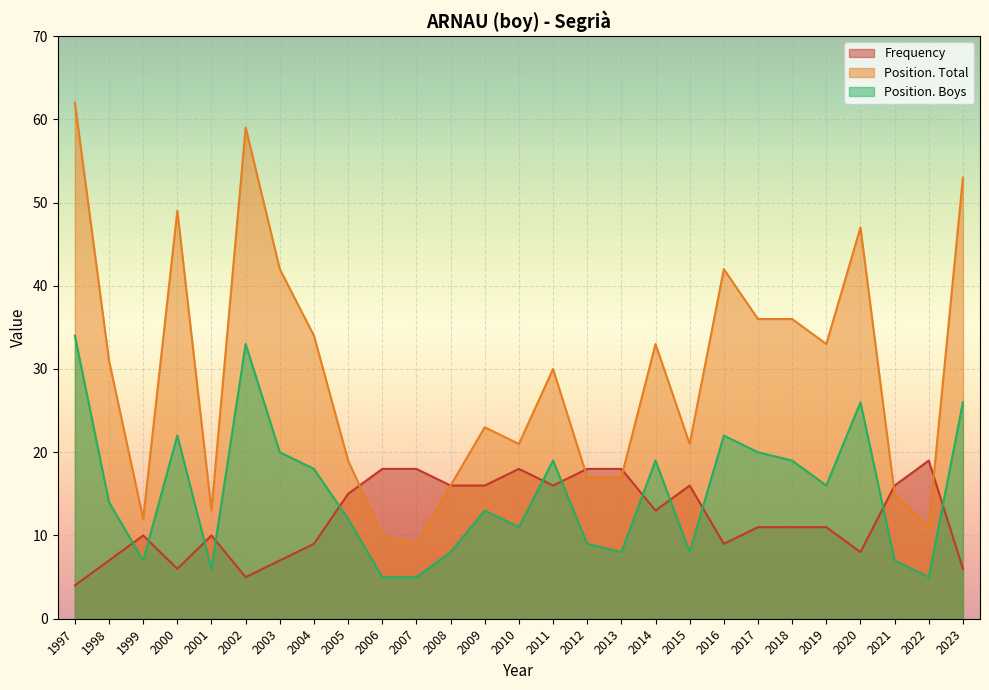

What is the approximate value of Position. Total at 2002?

59